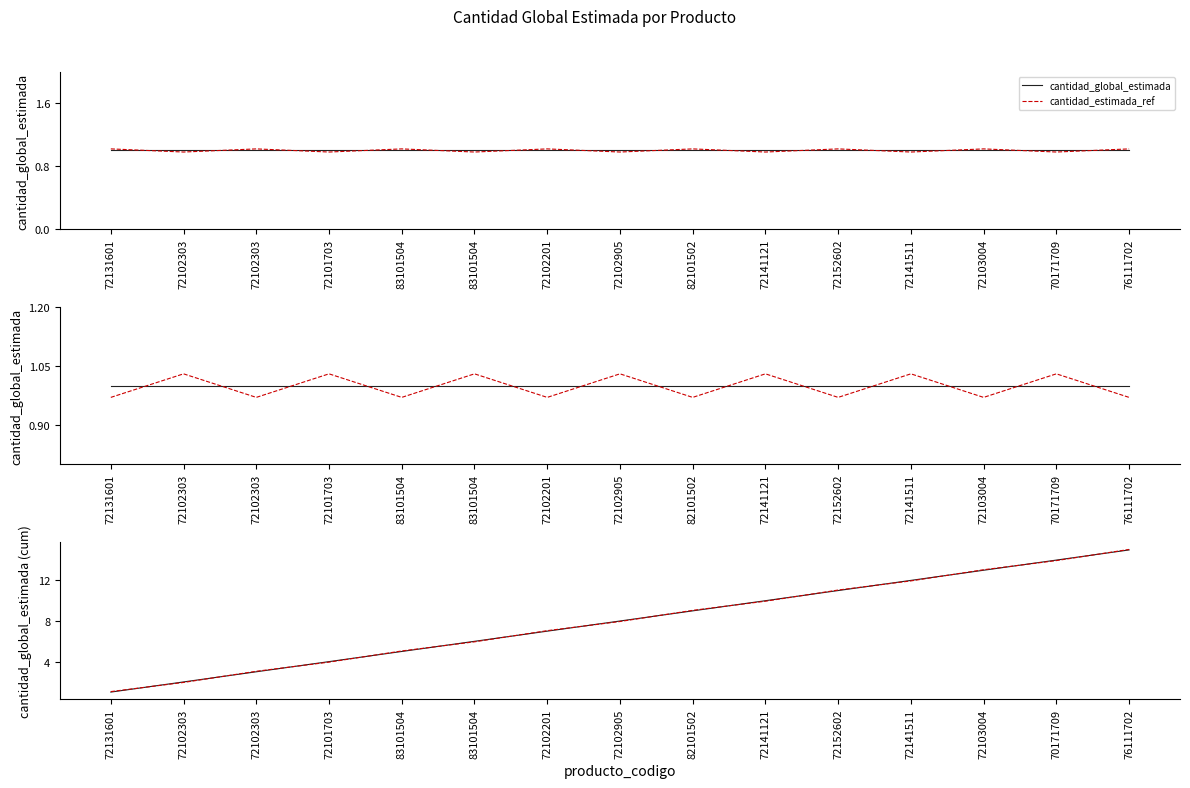

List the labels in order of cantidad_estimada_ref_cumsum value, smallest first.

72131601, 72102303, 72102303, 72101703, 83101504, 83101504, 72102201, 72102905, 82101502, 72141121, 72152602, 72141511, 72103004, 70171709, 76111702